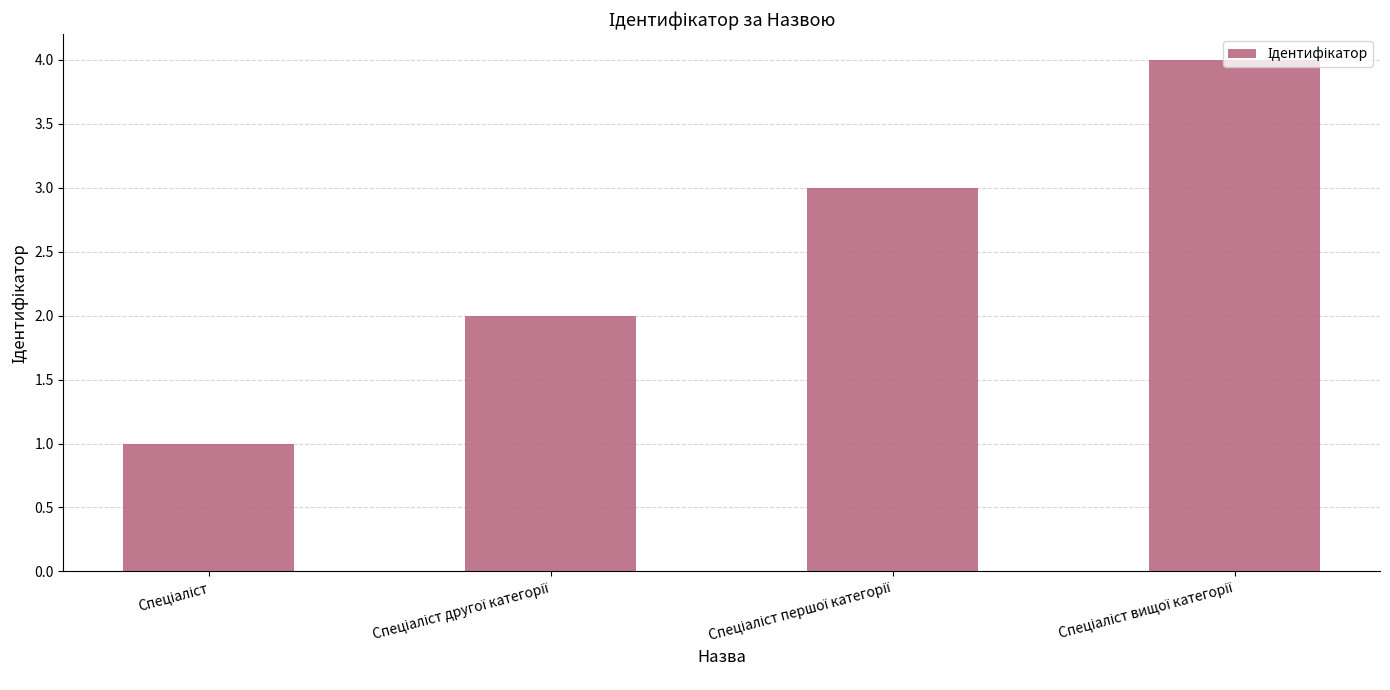

How many bars are there in total?

4